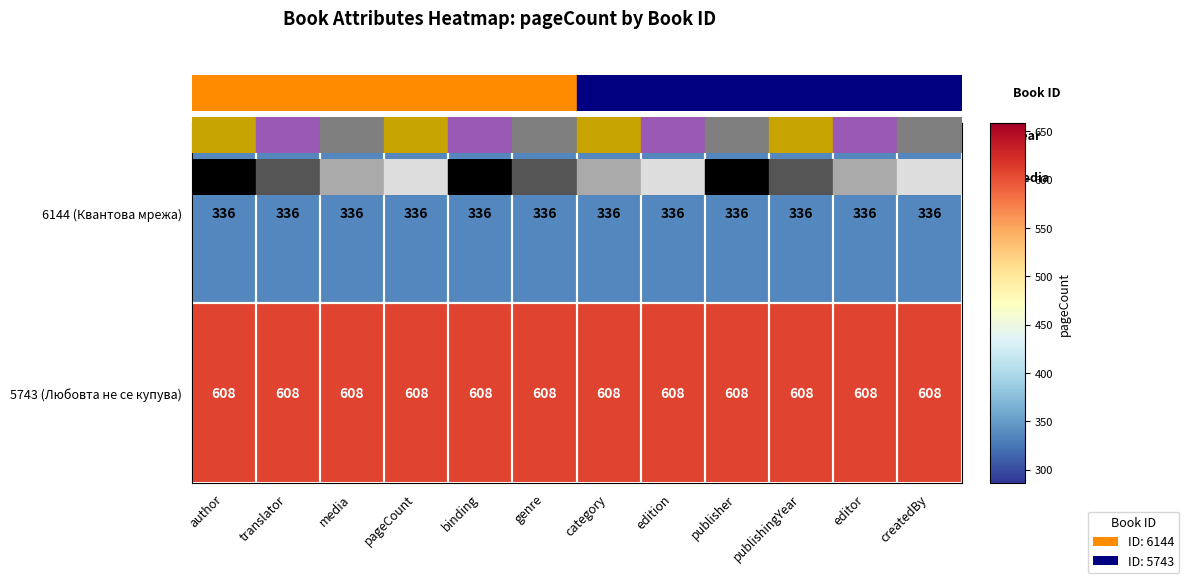

What is the maximum value shown in the chart?

608